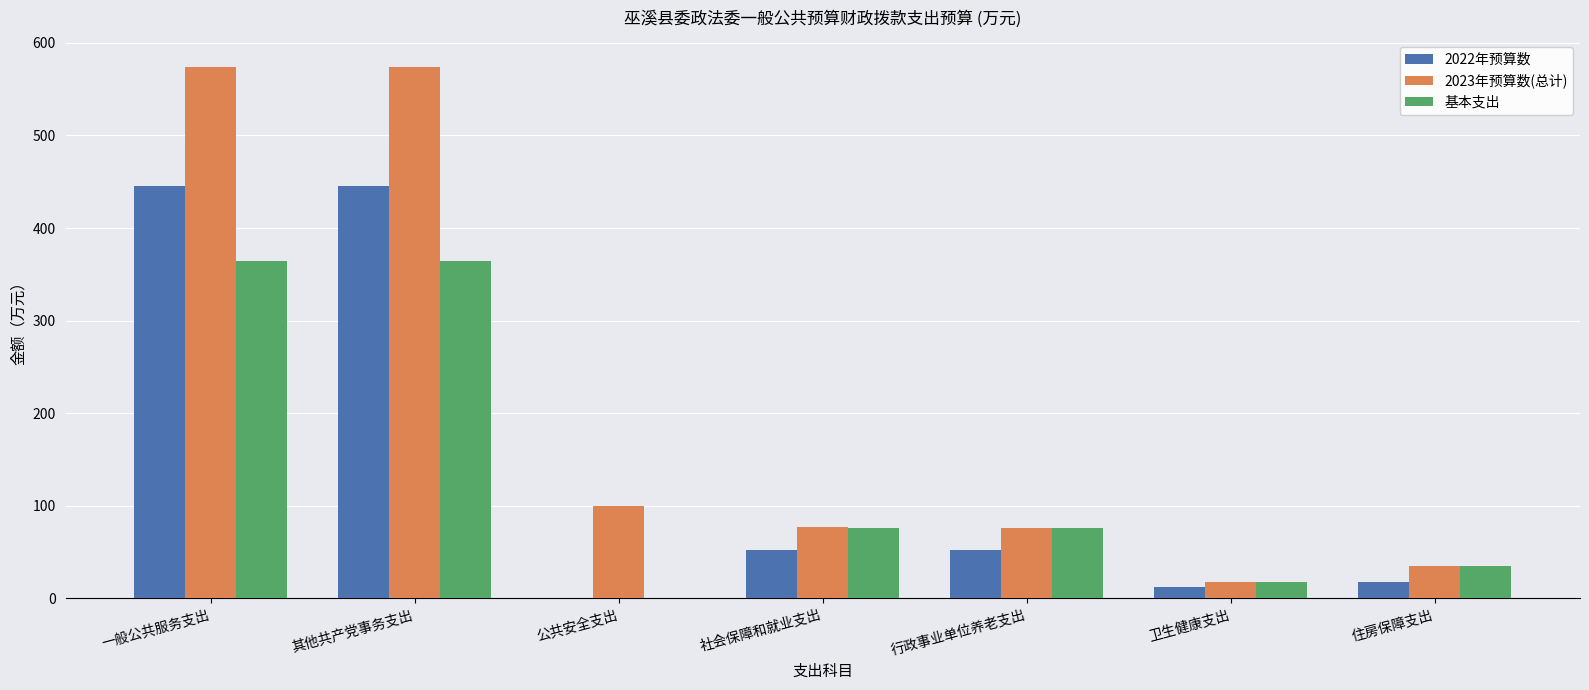

Where does the 2022年预算数 series first go above 51?

一般公共服务支出